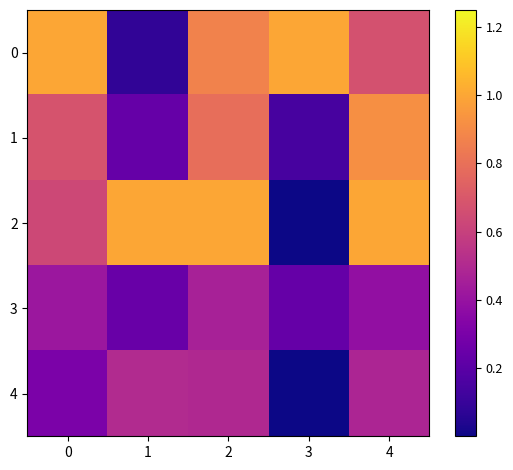

How many series are shown in this chart?

5